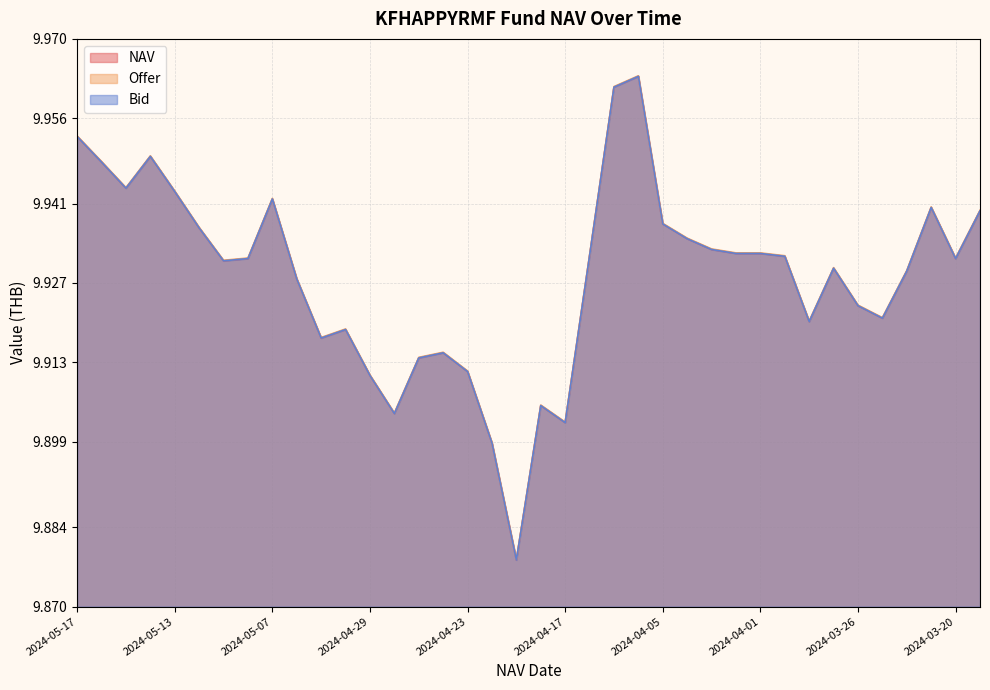

Which series has the widest spread of values?

NAV